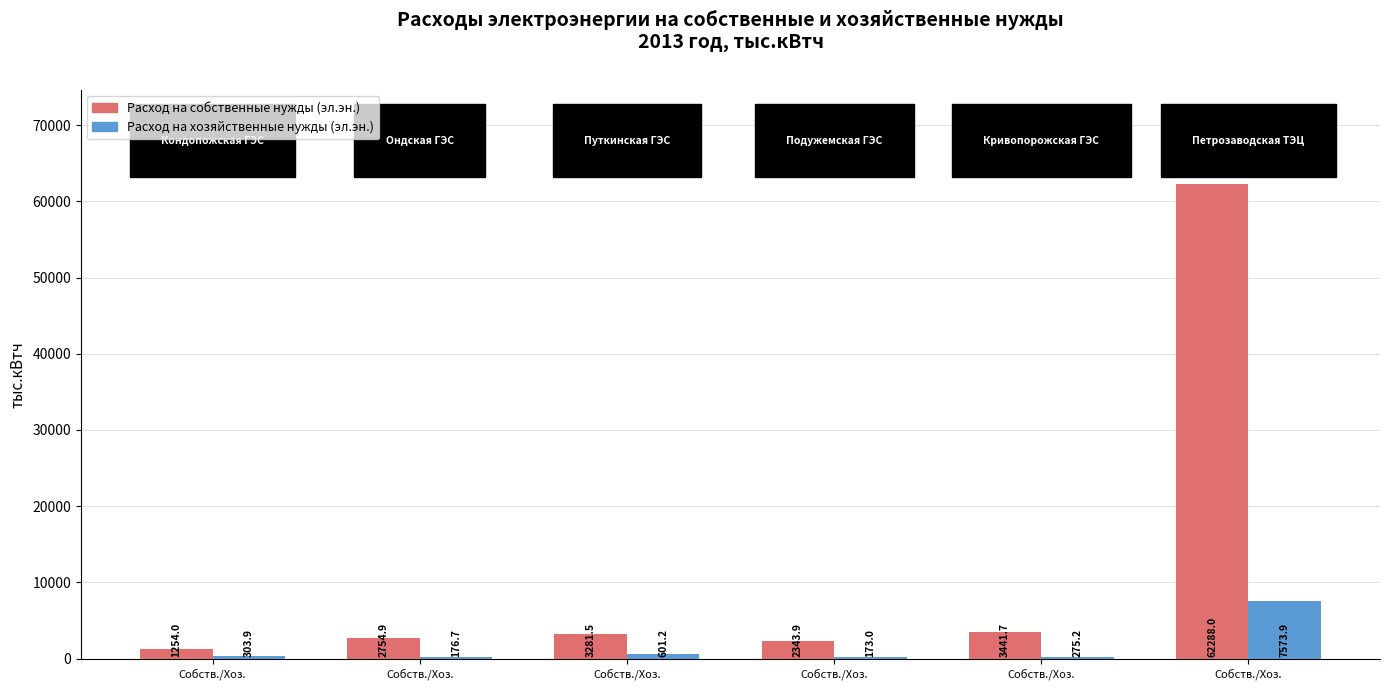

Where does the Расход на собственные нужды (эл.эн.) series first go above 3281?

Собств./Хоз.